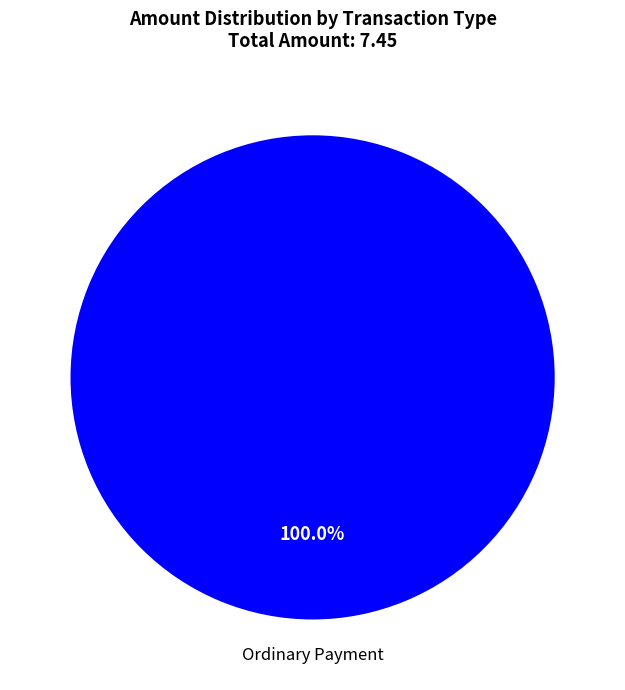

Rank the categories by value from highest to lowest.

Ordinary Payment